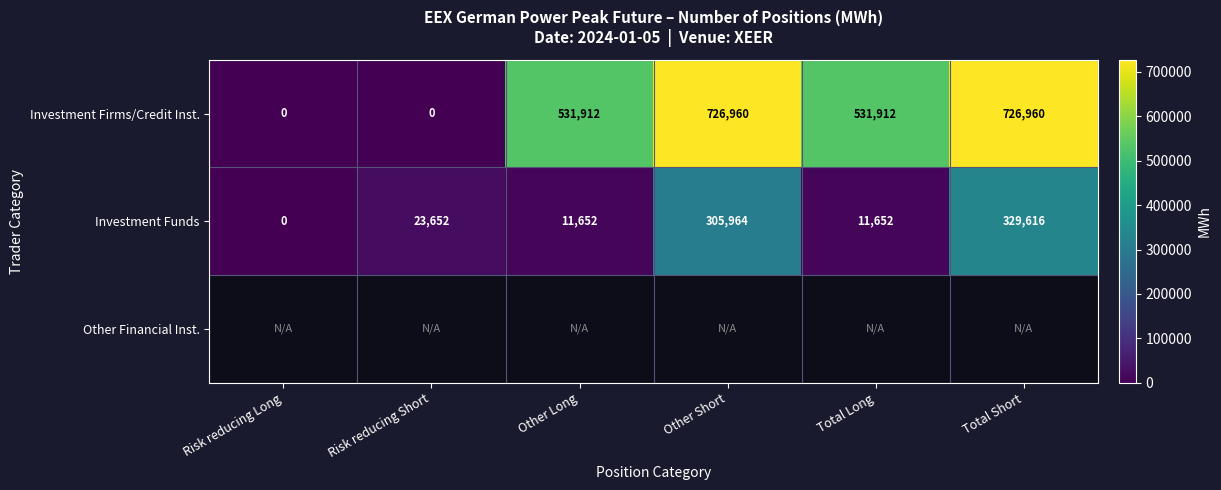

Between Total Long and Risk reducing Long, which is larger?

Total Long